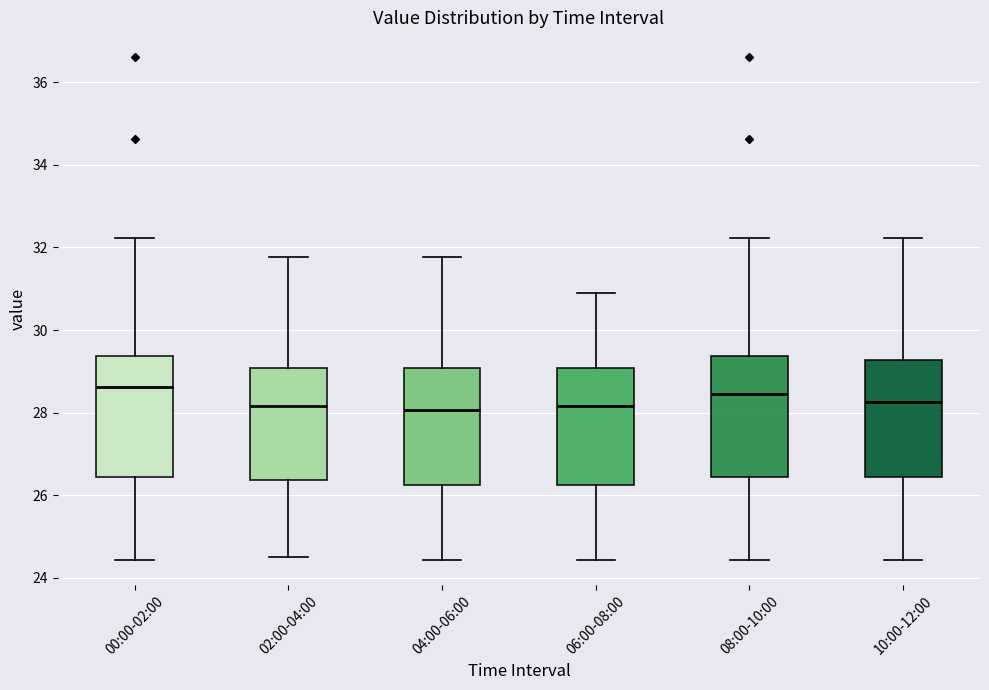

Where is the upper edge of the box for 04:00-06:00 on the y-axis? The values are not printed on the chart, so give them approximately, as read against the axis.

29.0